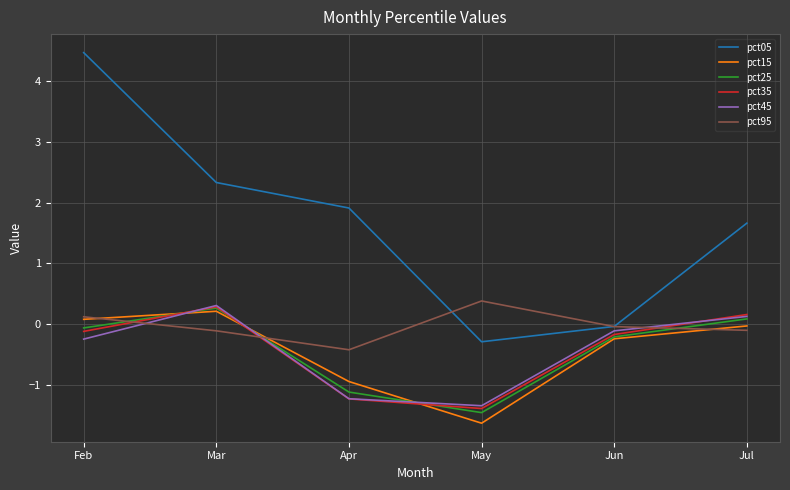

True or false: pct35 has a value of -1.2 at Apr.

True